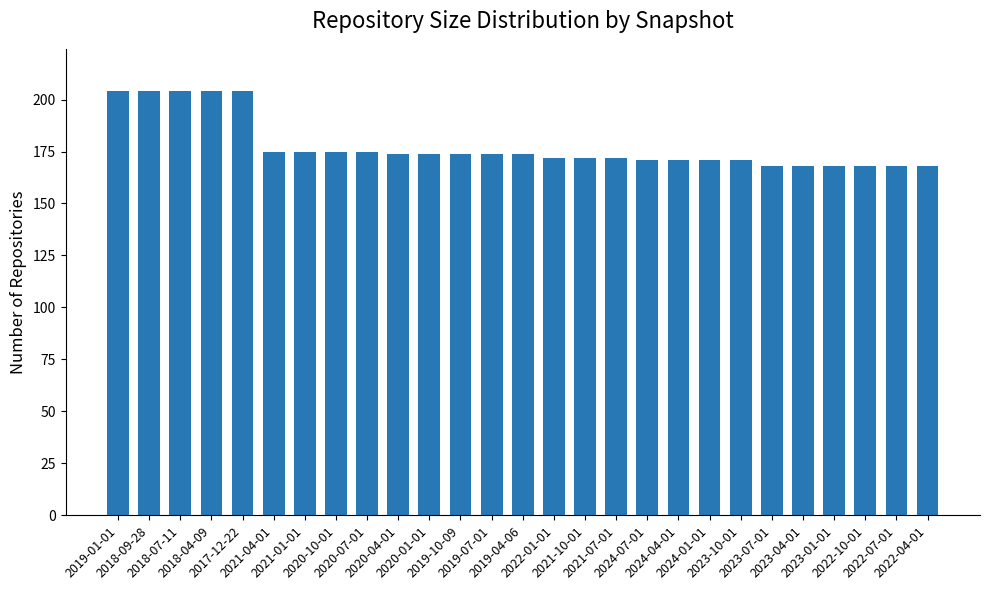

What is the label of the 16th bar from the right?

2019-10-09